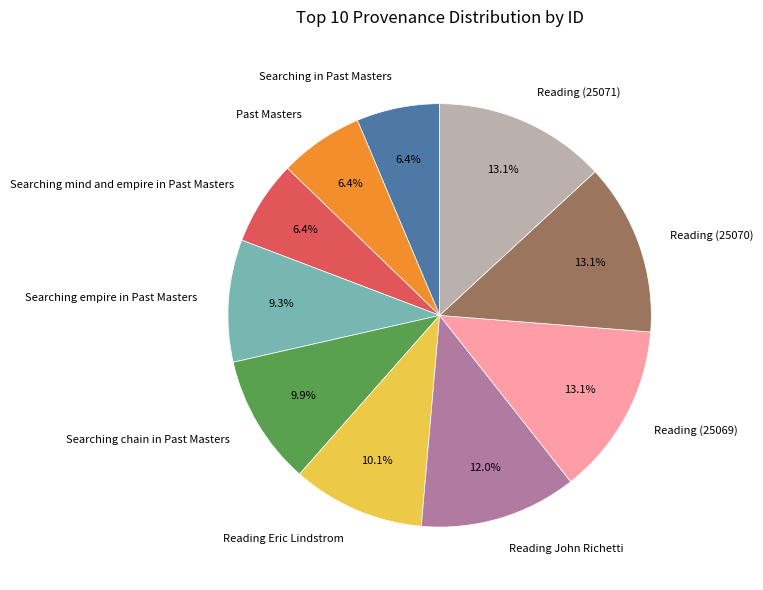

Is there a majority slice in this chart?

No